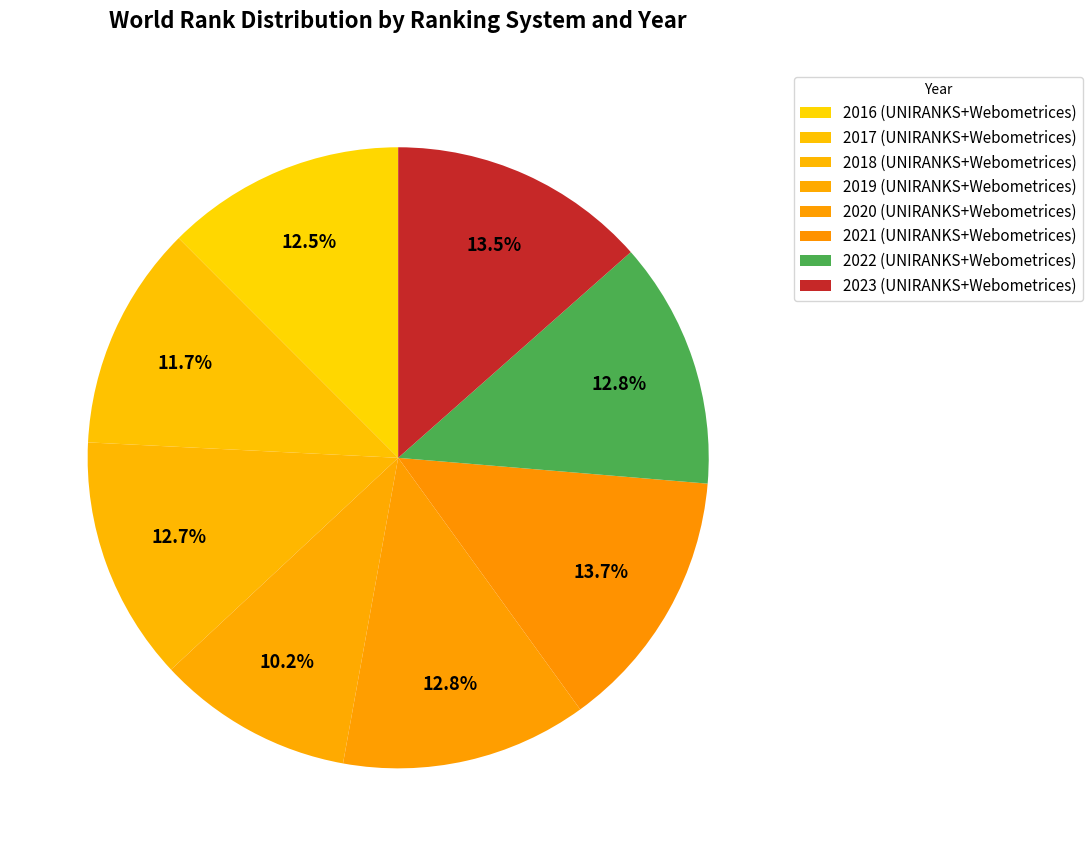

How many slices are in this pie chart?

8